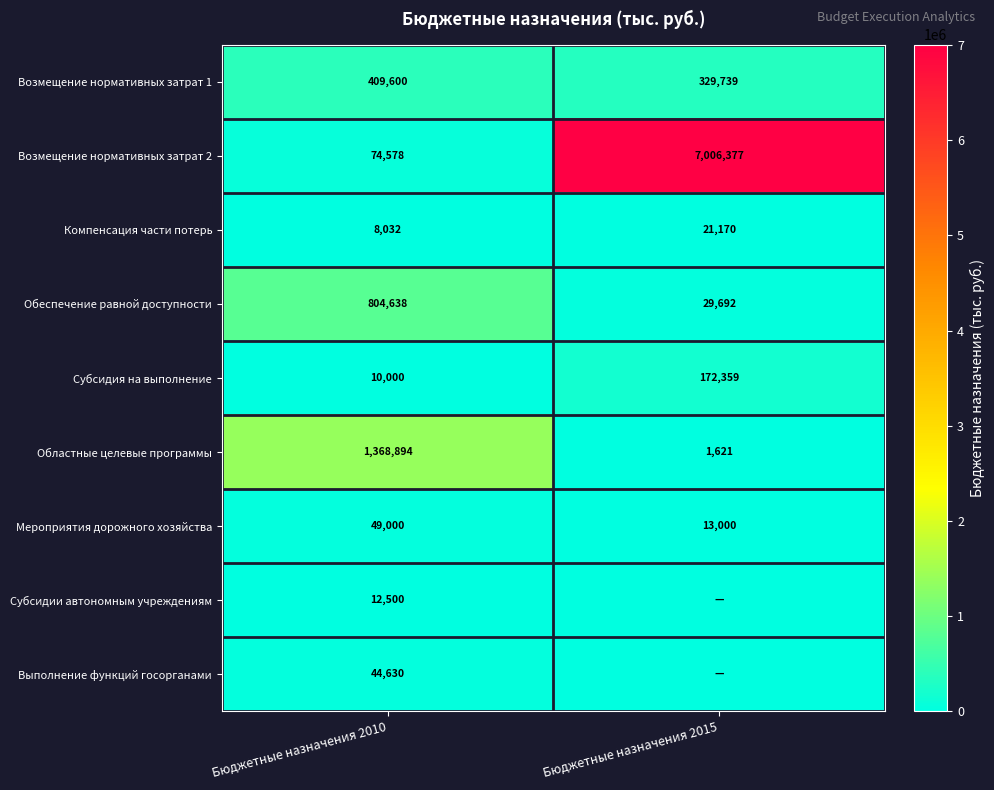

Is it true that Субсидия на выполнение equals 89936 at Бюджетные назначения 2015?

False